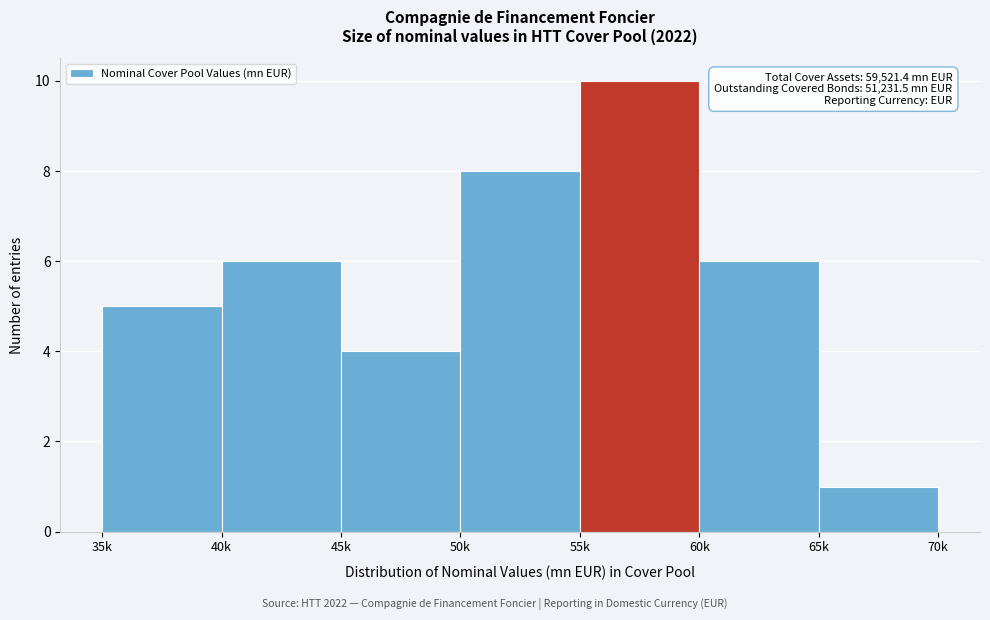

Reading left to right, list all the values displayed in this chart.

35k=5	40k=6	45k=4	50k=8	55k=10	60k=6	65k=1